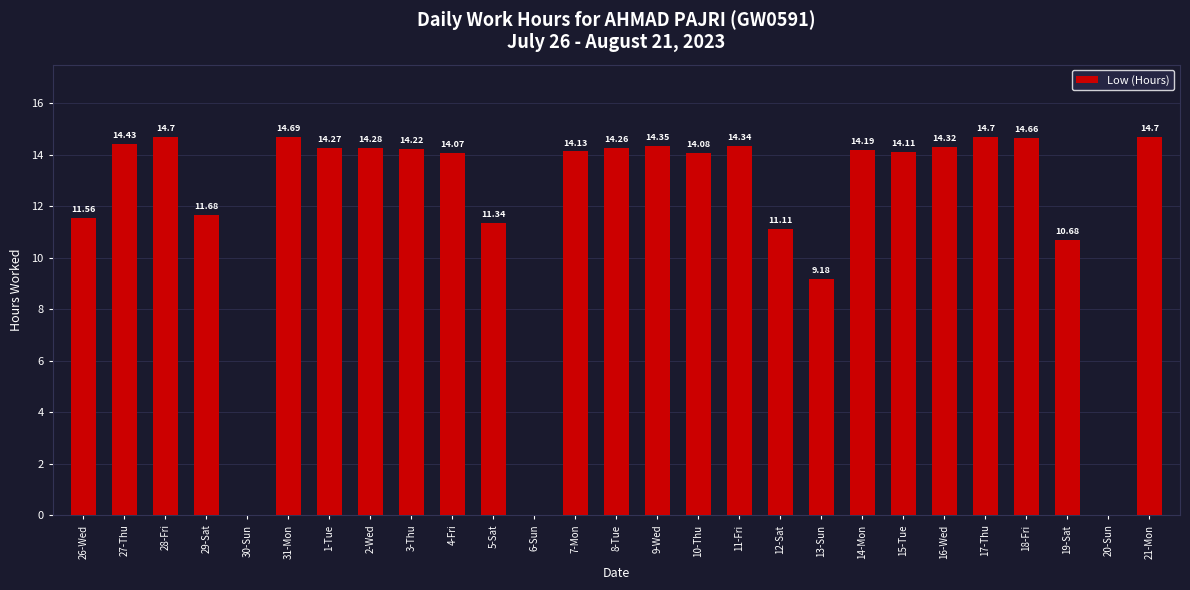

The chart shows a value of 24.1 at 1-Tue. True or false?

False